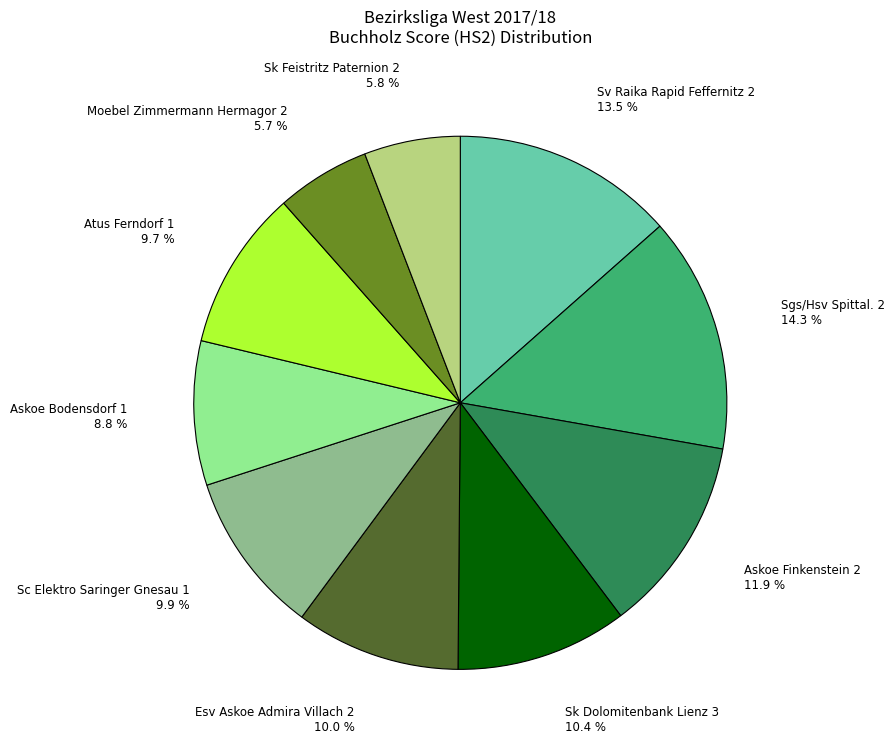

Does any single category account for the majority?

No